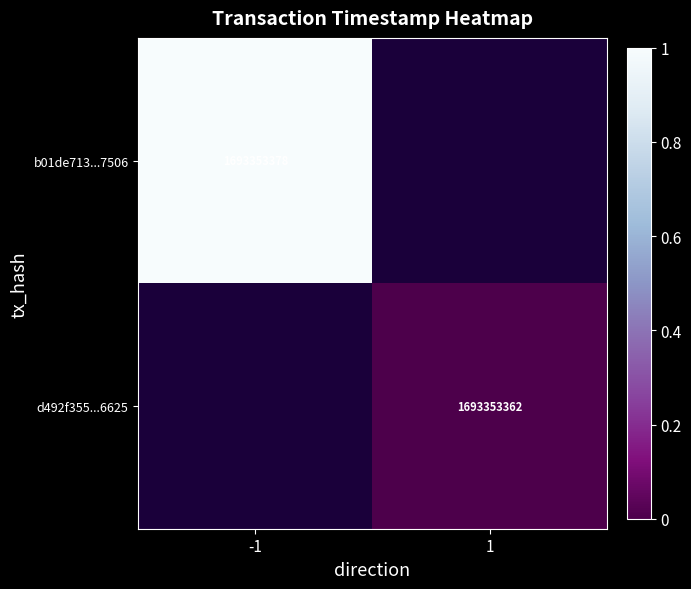

Which has a higher value, 1 or -1?

-1